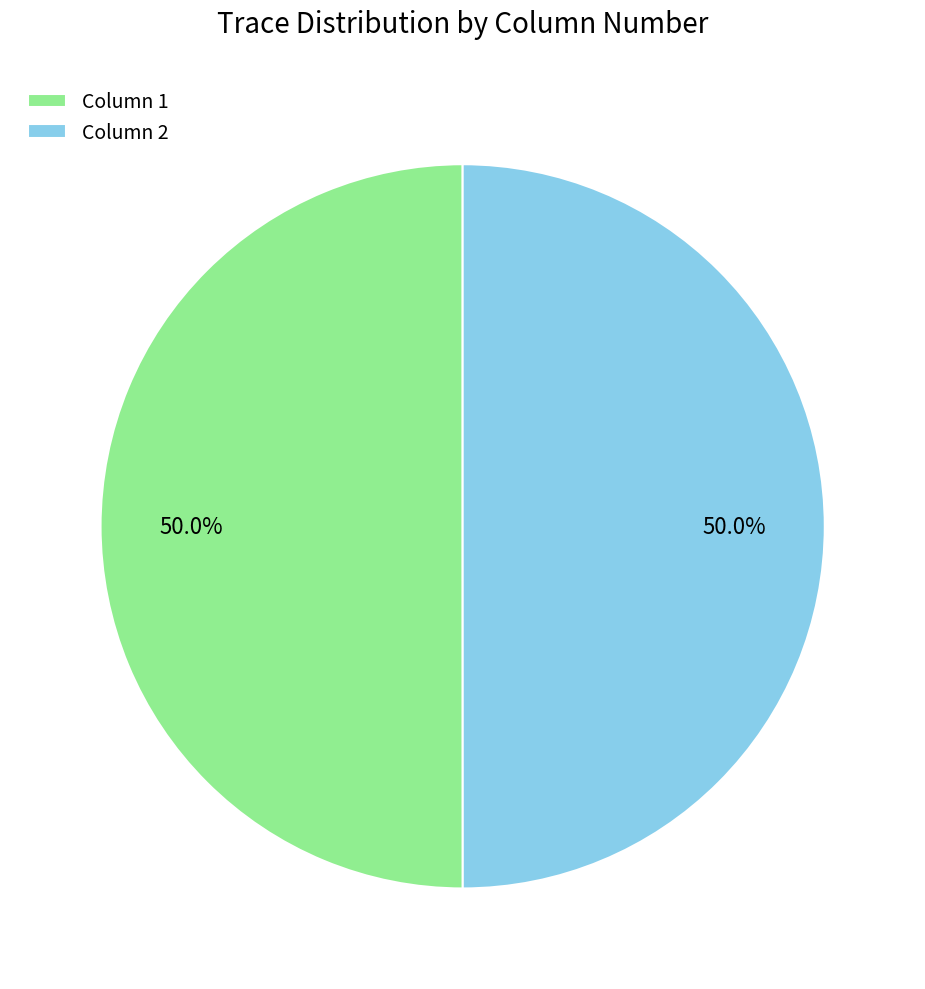

What is the total percentage of Column 1 and Column 2?

100.0%